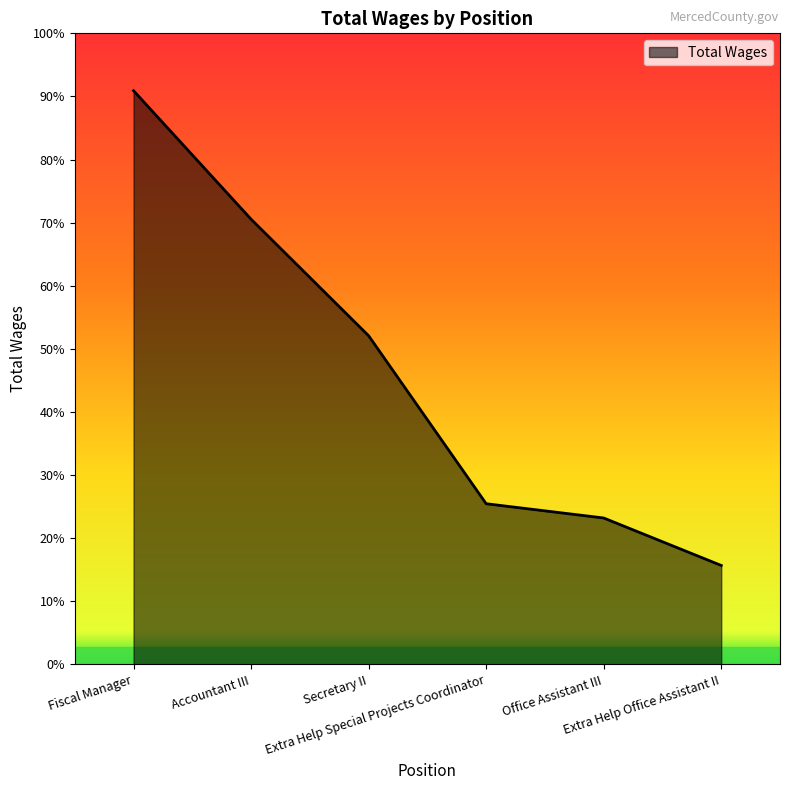

True or false: the data shows 21670 at Office Assistant III.

True